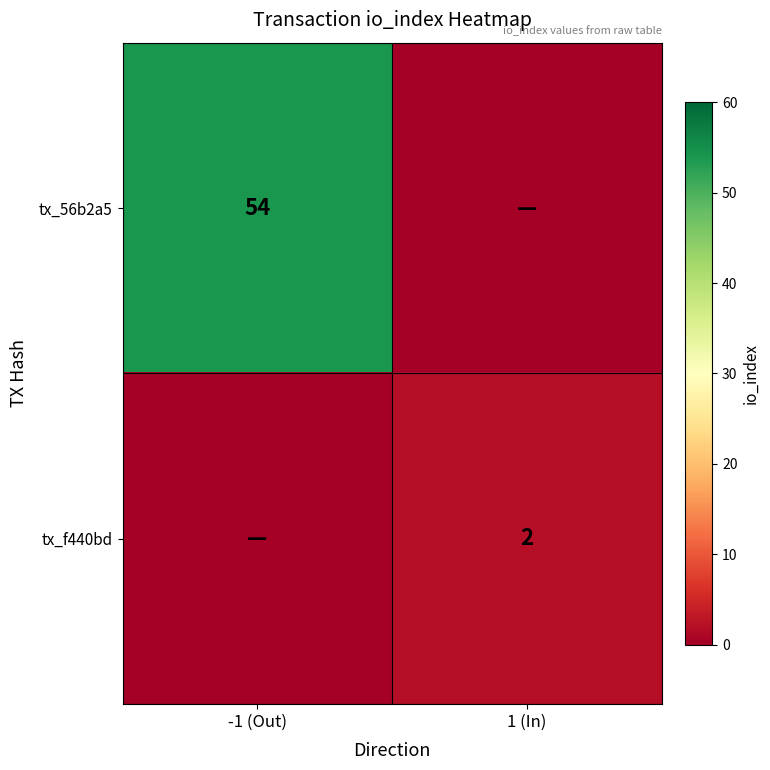

The tx_f440bd series shows 3 at 1 (In). True or false?

False